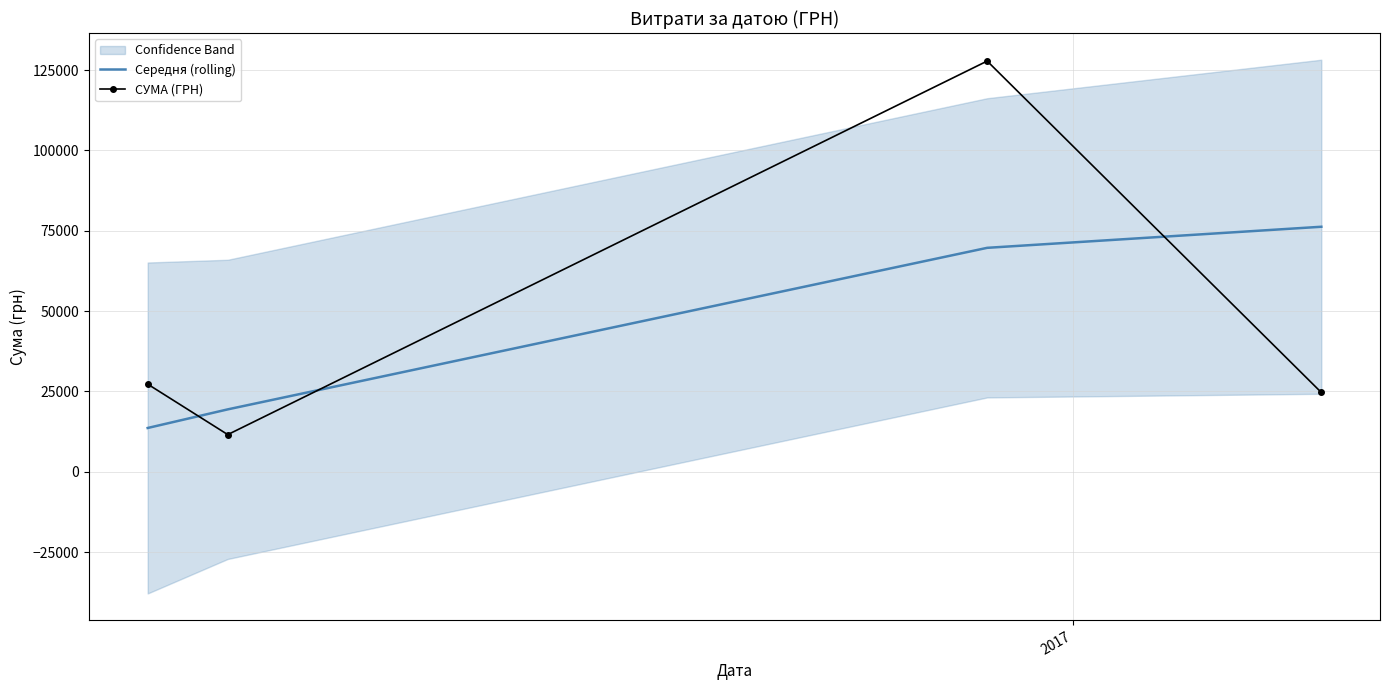

What is the maximum value for СУМА (ГРН)?

127804.0